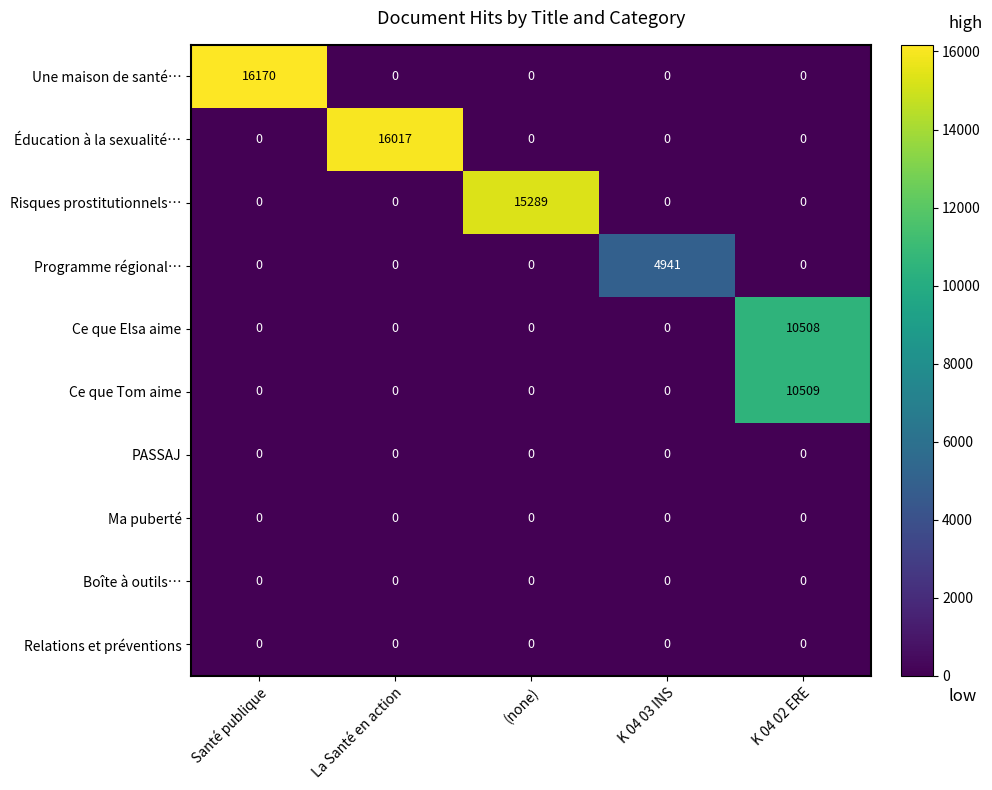

The Une maison de santé… series shows 5896 at K 04 02 ERE. True or false?

False